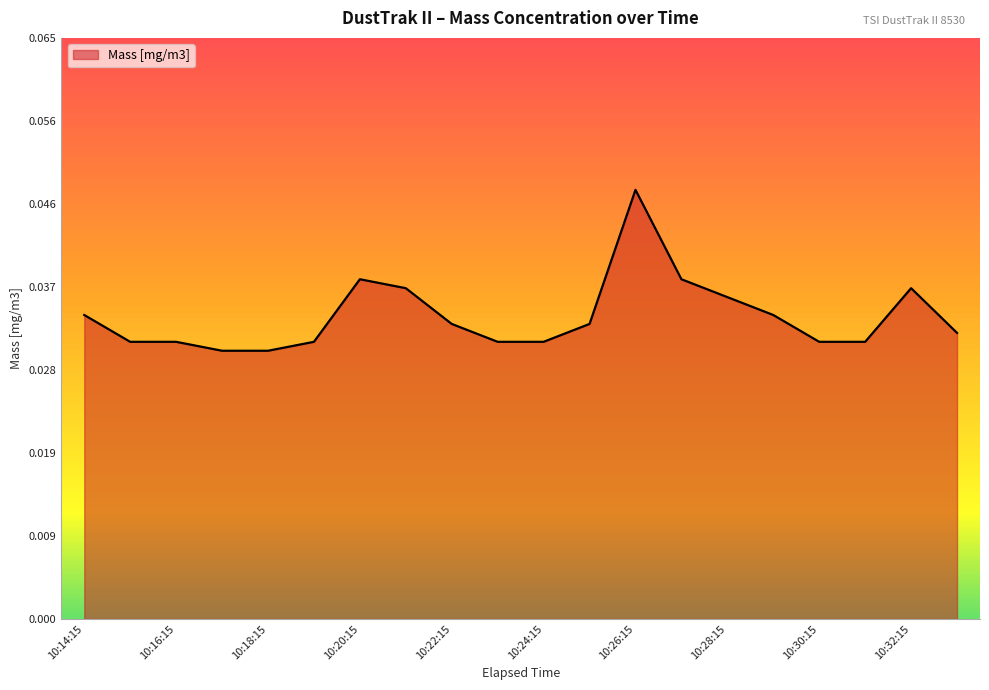

At which category does the chart reach its peak across all series?

10:26:15